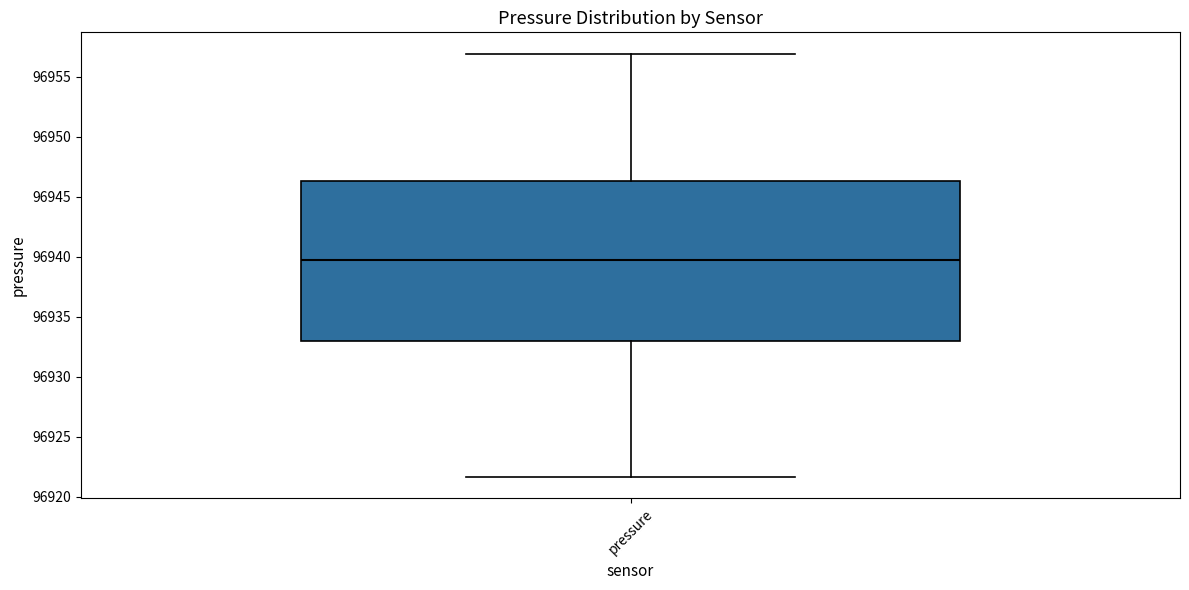

Read this box plot against the y-axis: the position of the median line, the range covered by the box, and the ends of both whiskers. The values are not printed on the chart, so give them approximately, as read against the axis.

median 96940.0, box 96933.0 to 96946.5, whiskers 96921.5 to 96957.0